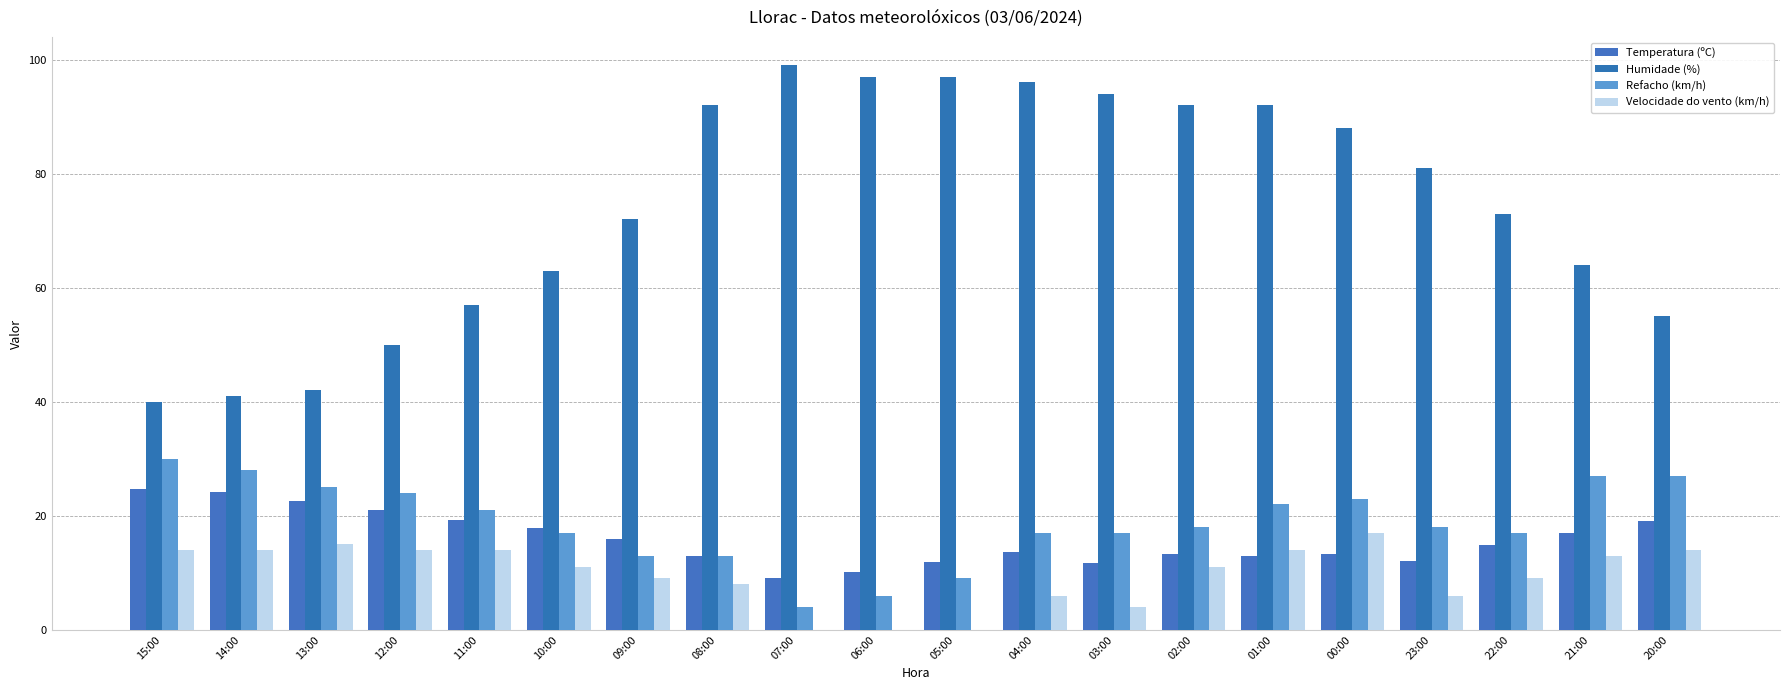

How many groups of bars are there?

20